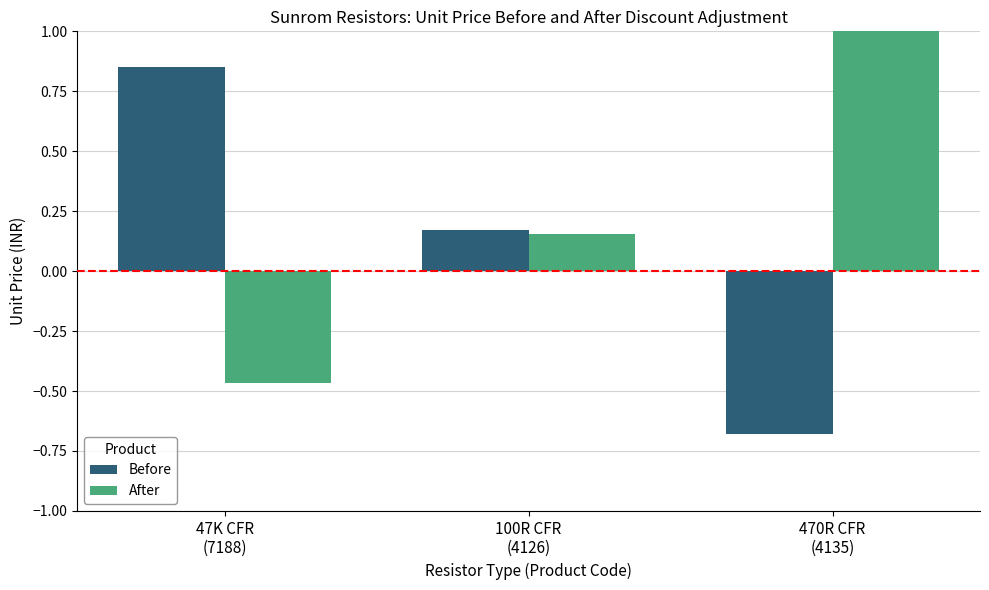

What is the maximum value for After?

1.0